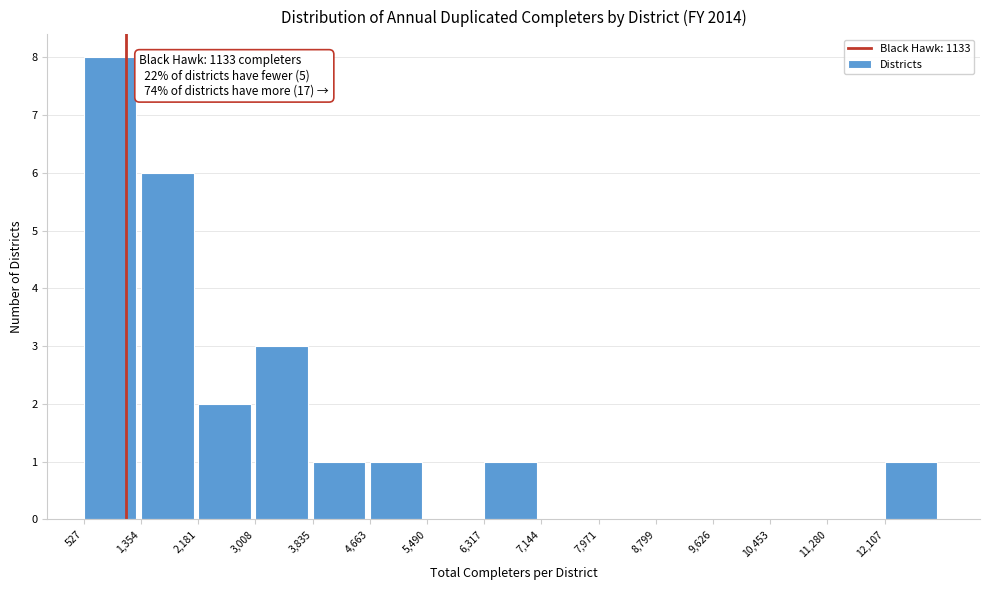

Which range on the x-axis has the tallest bar?

500 to 1400